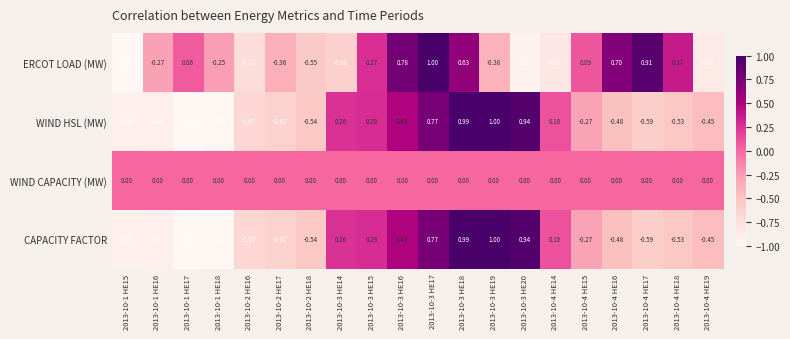

Which series has the largest total across all categories?

WIND CAPACITY (MW)